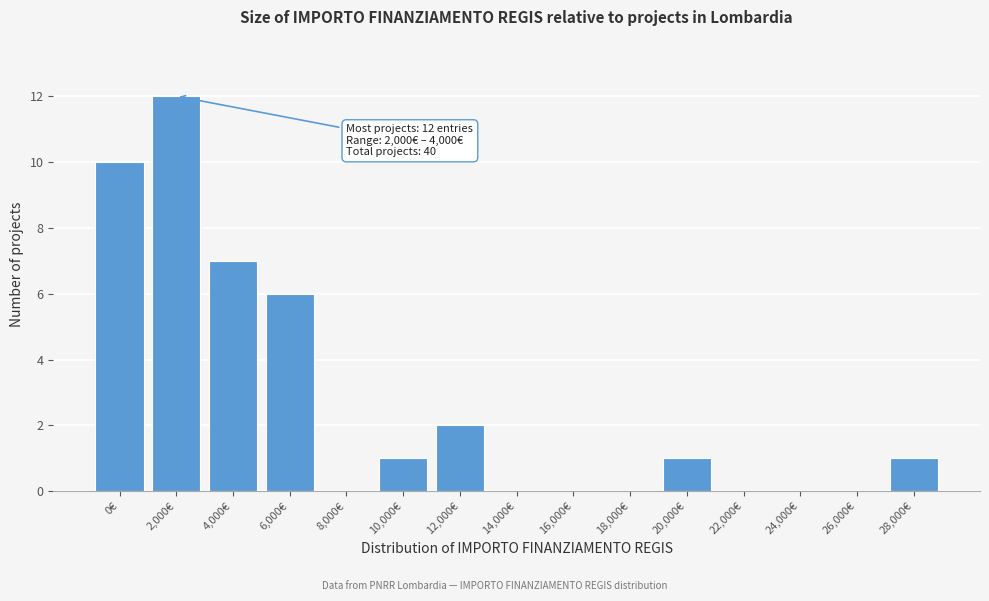

Reading right to left, extract all data points from this chart.

28,000€=1	26,000€=0	24,000€=0	22,000€=0	20,000€=1	18,000€=0	16,000€=0	14,000€=0	12,000€=2	10,000€=1	8,000€=0	6,000€=6	4,000€=7	2,000€=12	0€=10